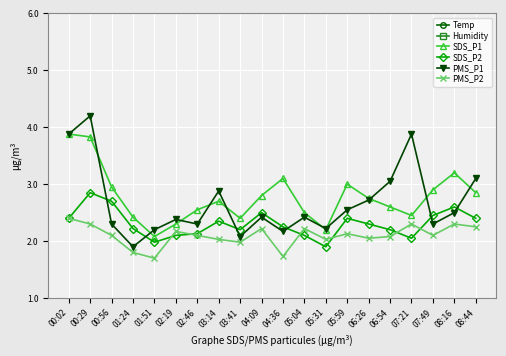

How many distinct data groups are displayed?

6